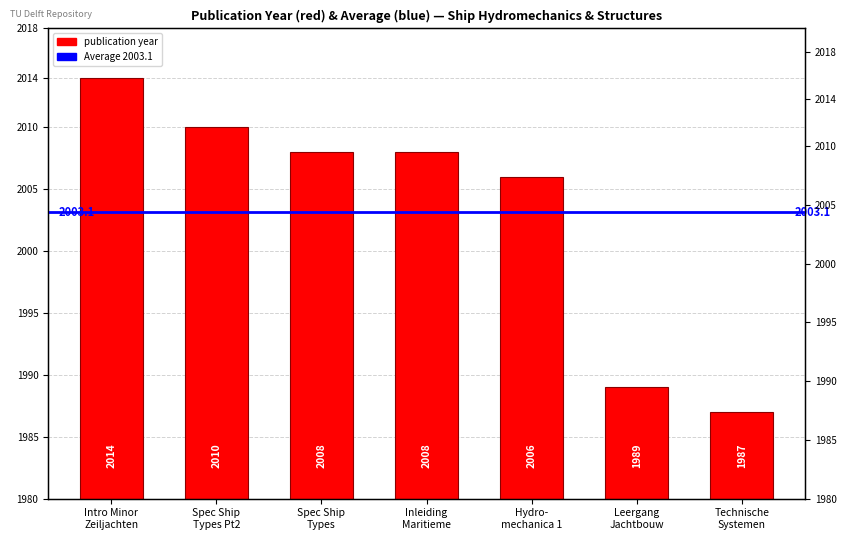

Does the chart contain any negative values?

No